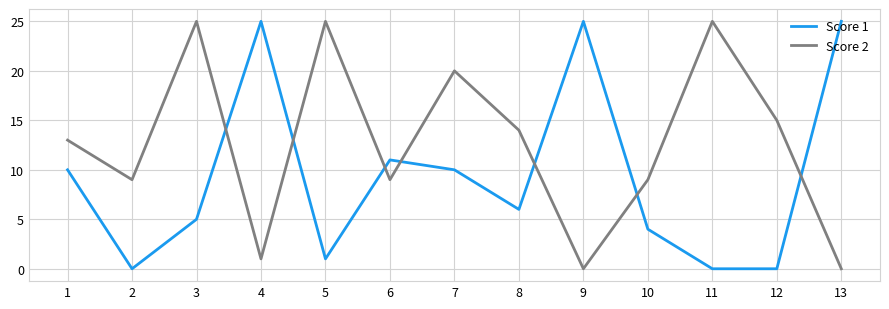

What is the total value across all series at 1?

23